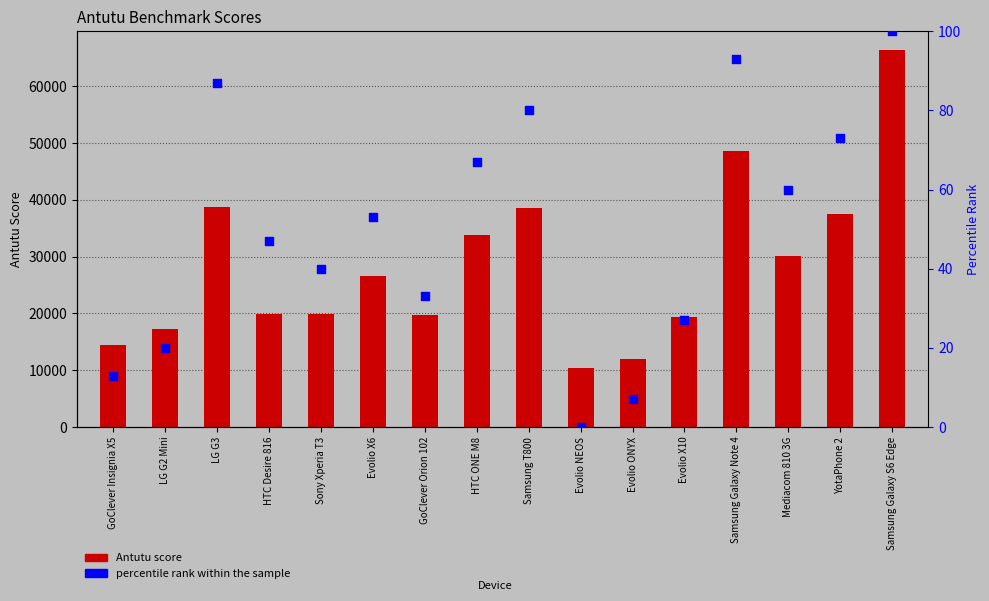

Which series reaches the maximum Y coordinate?

Antutu Score